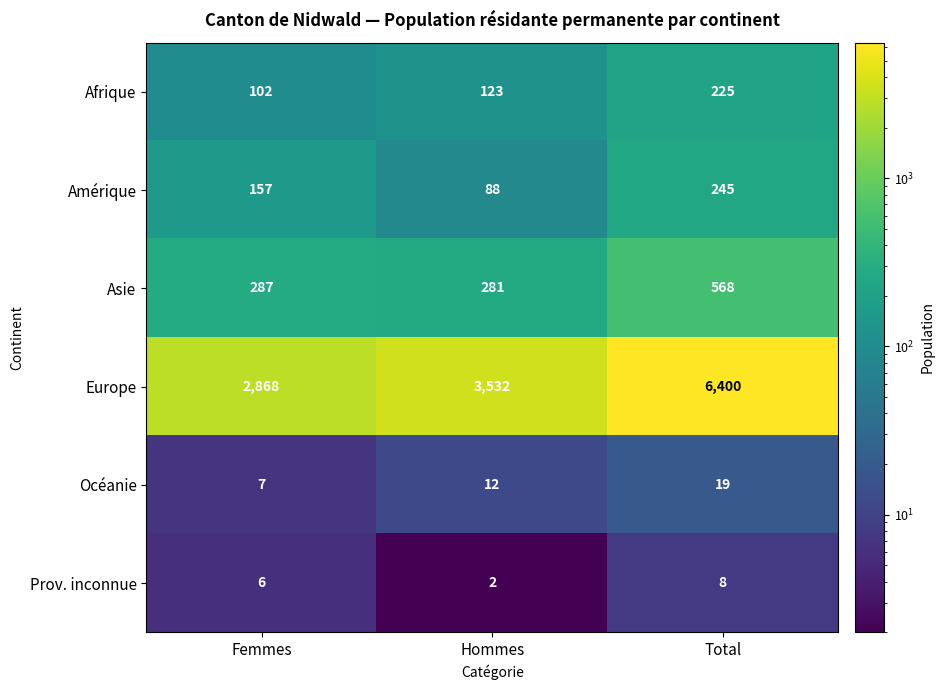

Which category has the lowest value across all series?

Hommes